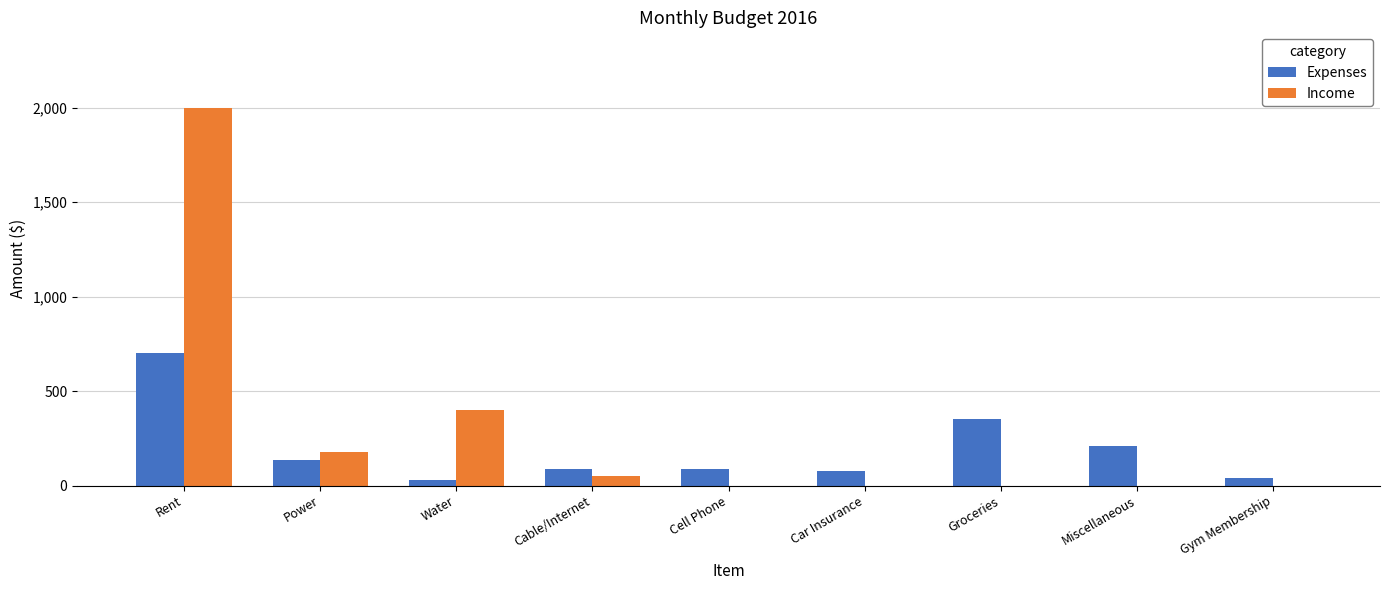

Which series has the largest total across all categories?

Income